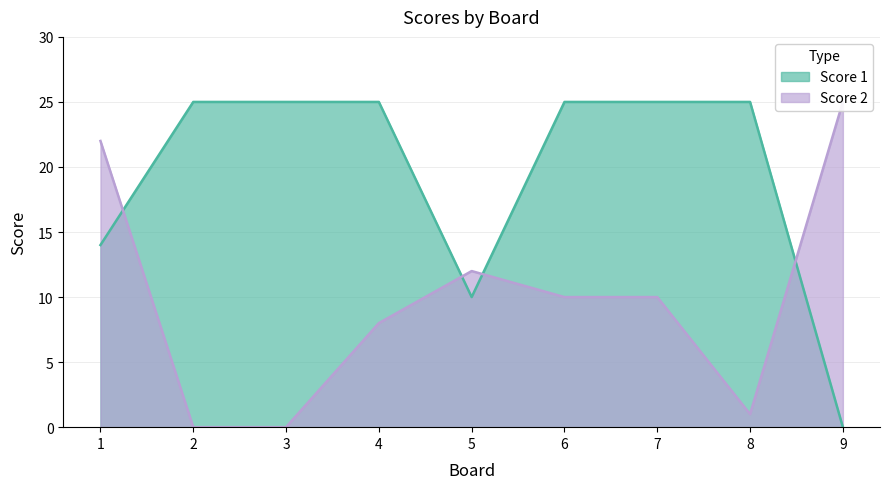

What is the value of the Score 1 point at the 7th from the left?

25